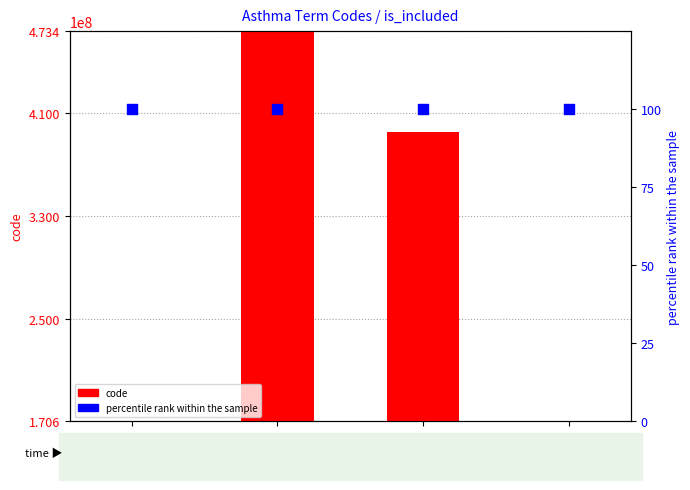

What is the total value across all series at Term3?

395022109